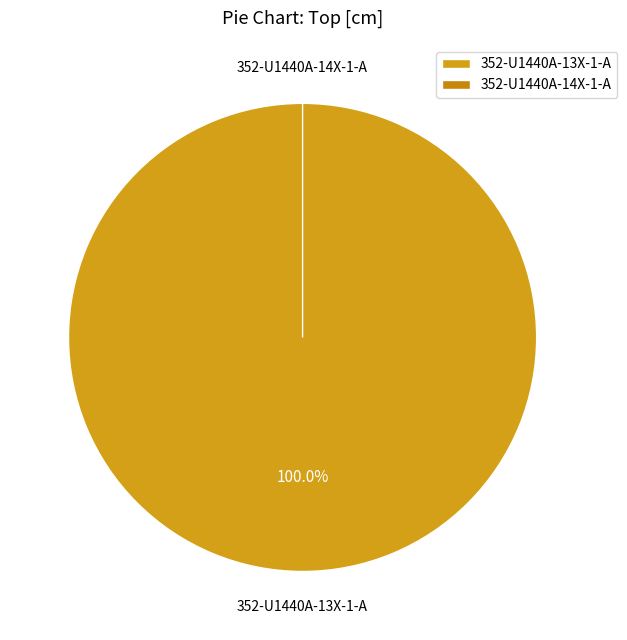

Is there a majority slice in this chart?

Yes